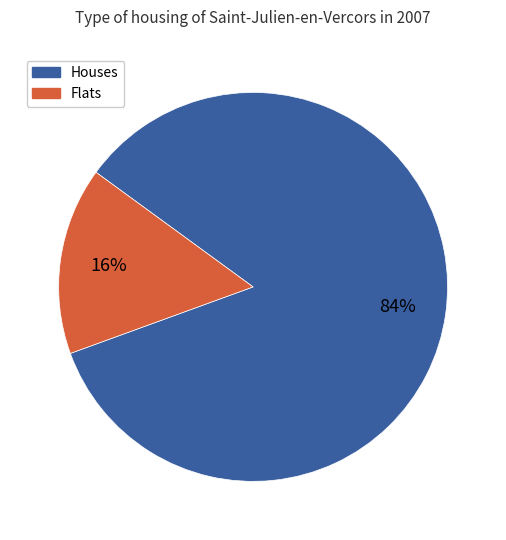

To the nearest percent, what is the average slice percentage?

50%